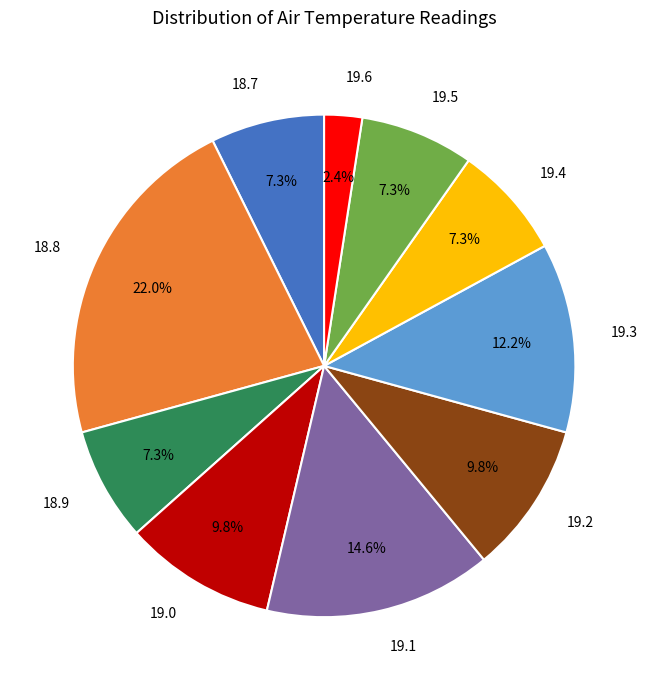

What is the largest slice in the pie chart?

18.8